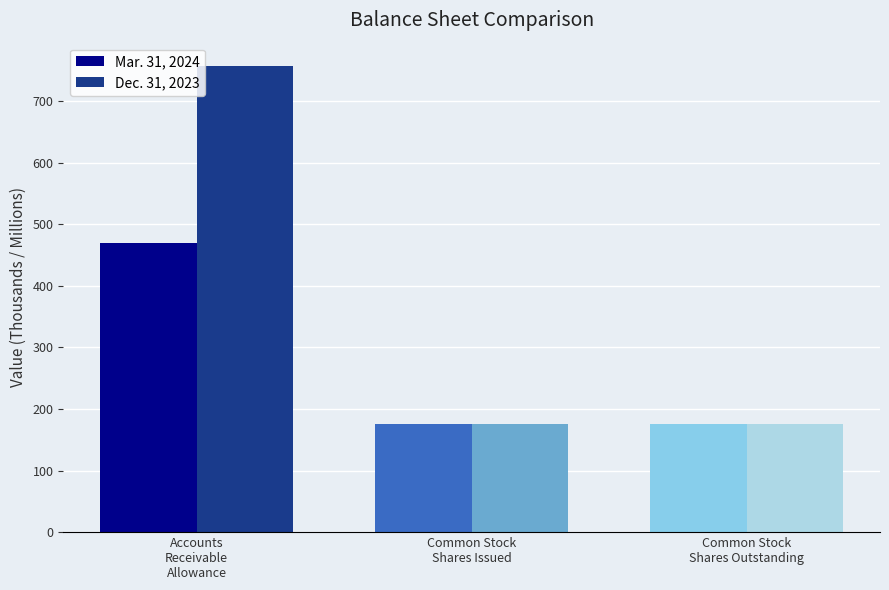

At which category is the sum across all series the highest?

Accounts
Receivable
Allowance